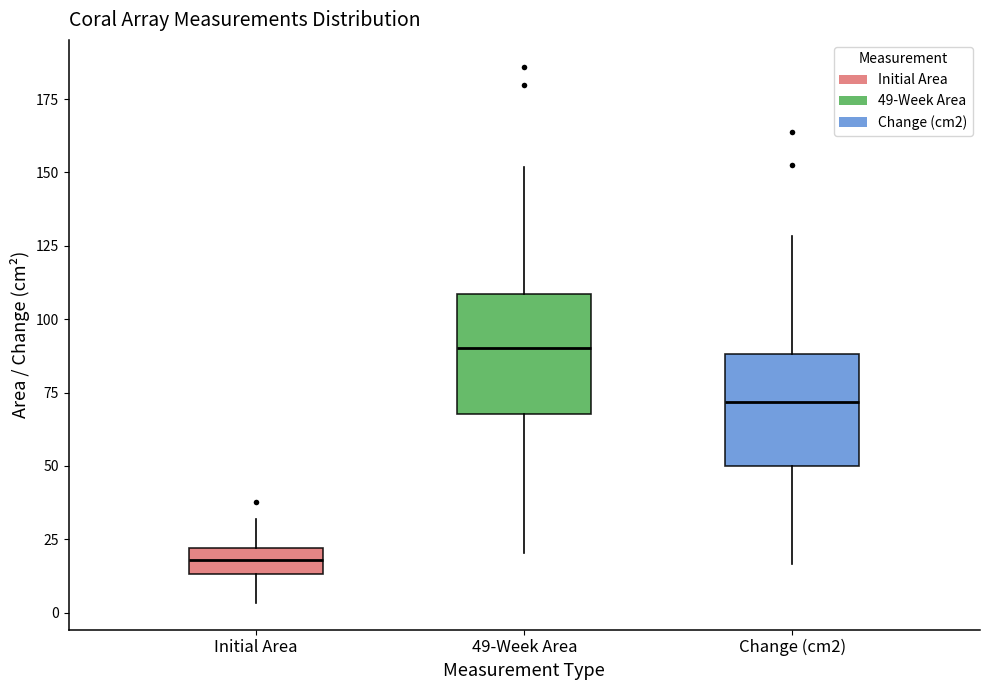

Where does the lower whisker of the box for Change (cm2) end on the y-axis? The values are not printed on the chart, so give them approximately, as read against the axis.

15